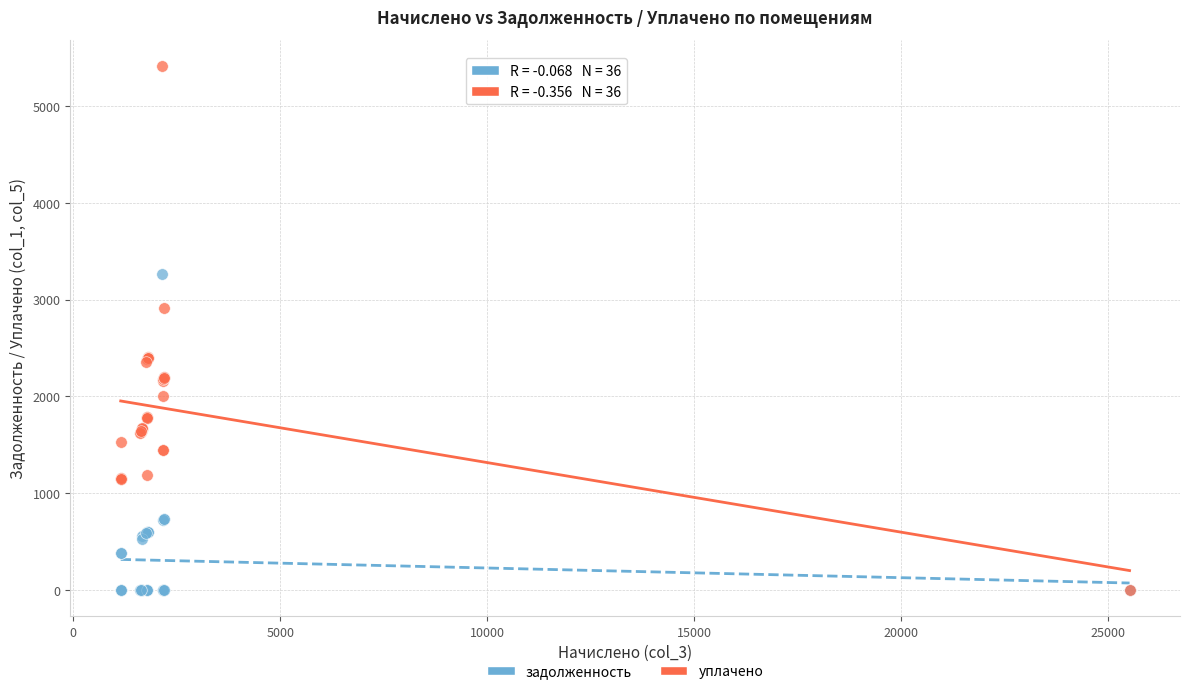

Across all series, what Y value is closest to 2707?

2910.3